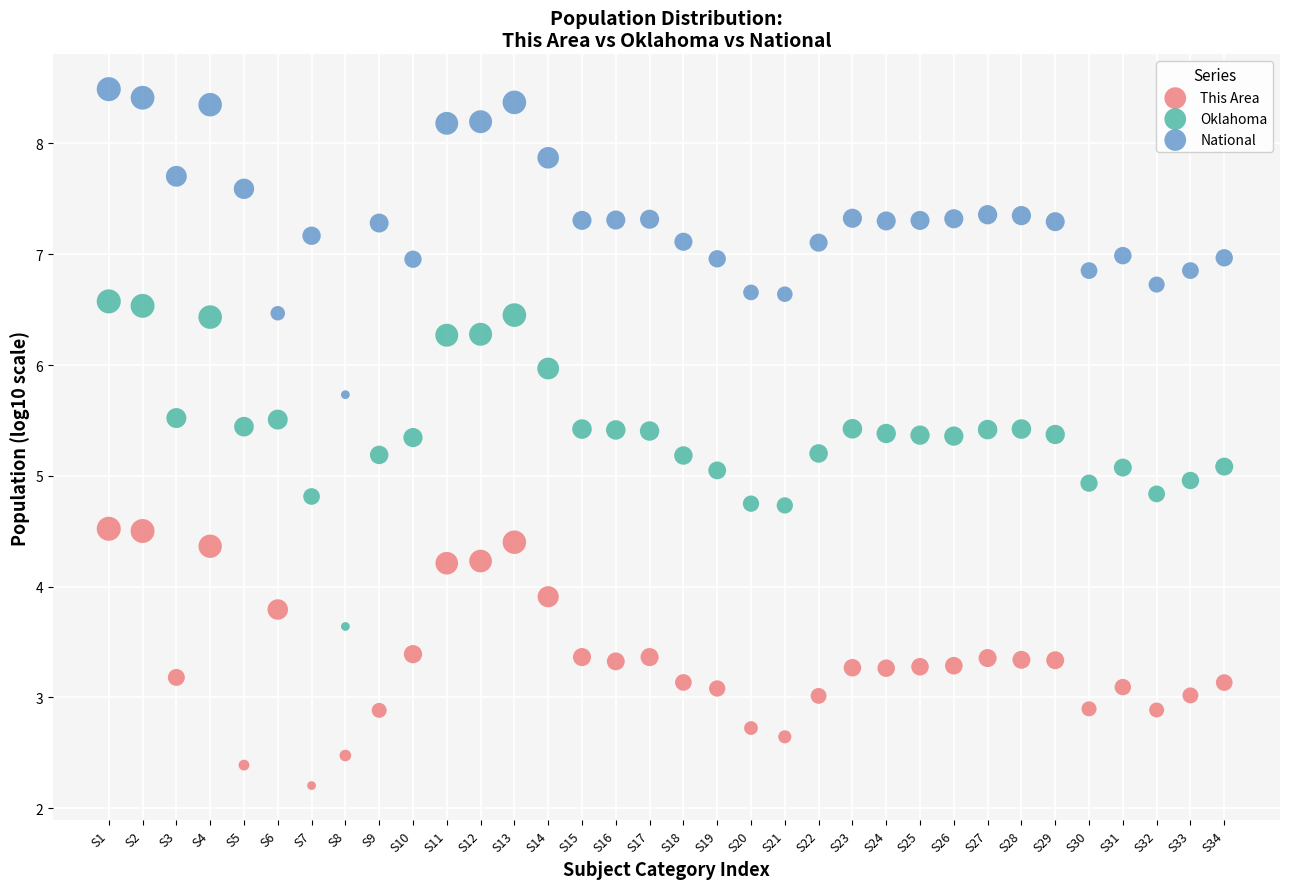

Which series contains the highest Y value?

National